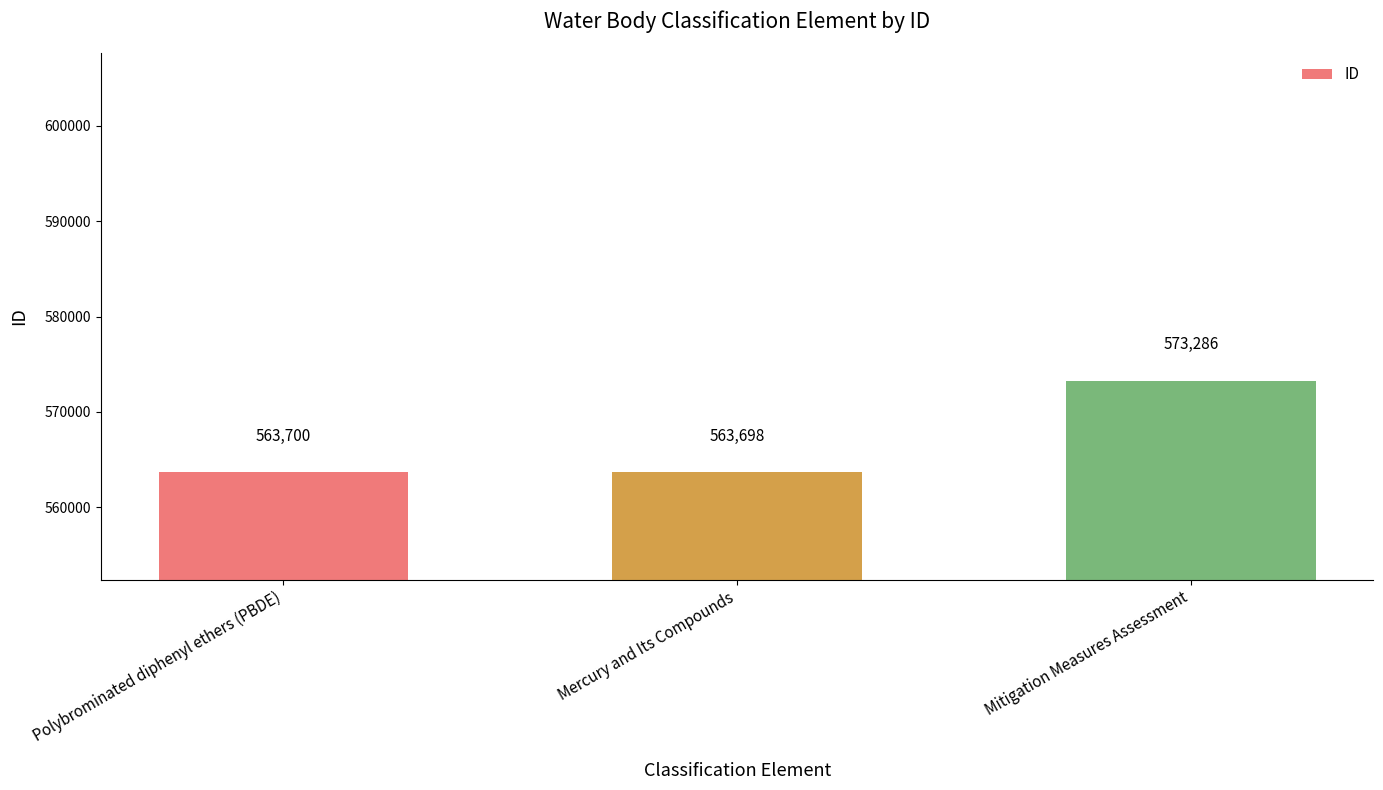

What is the sum of the values at Mercury and Its Compounds and Mitigation Measures Assessment?

1136984